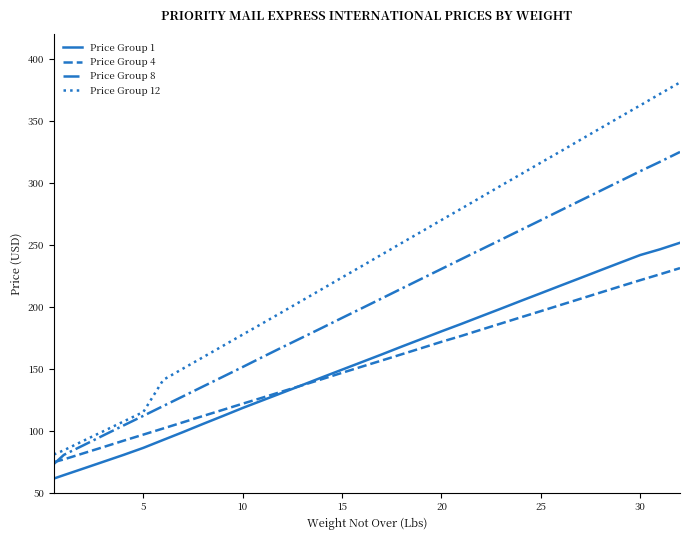

True or false: Price Group 12 and Price Group 1 intersect in this chart.

False